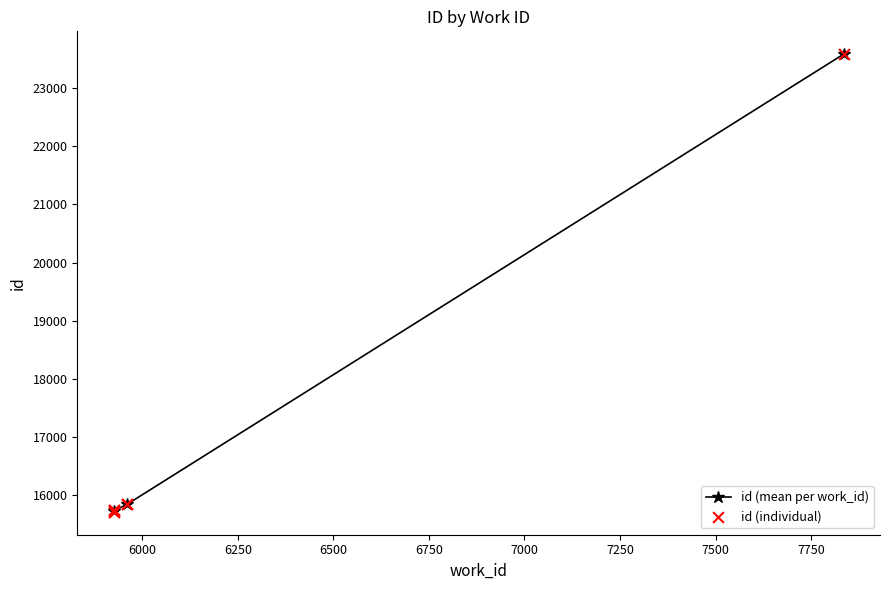

What is the ratio of the value at 5960 to the value at 5960?

1.0